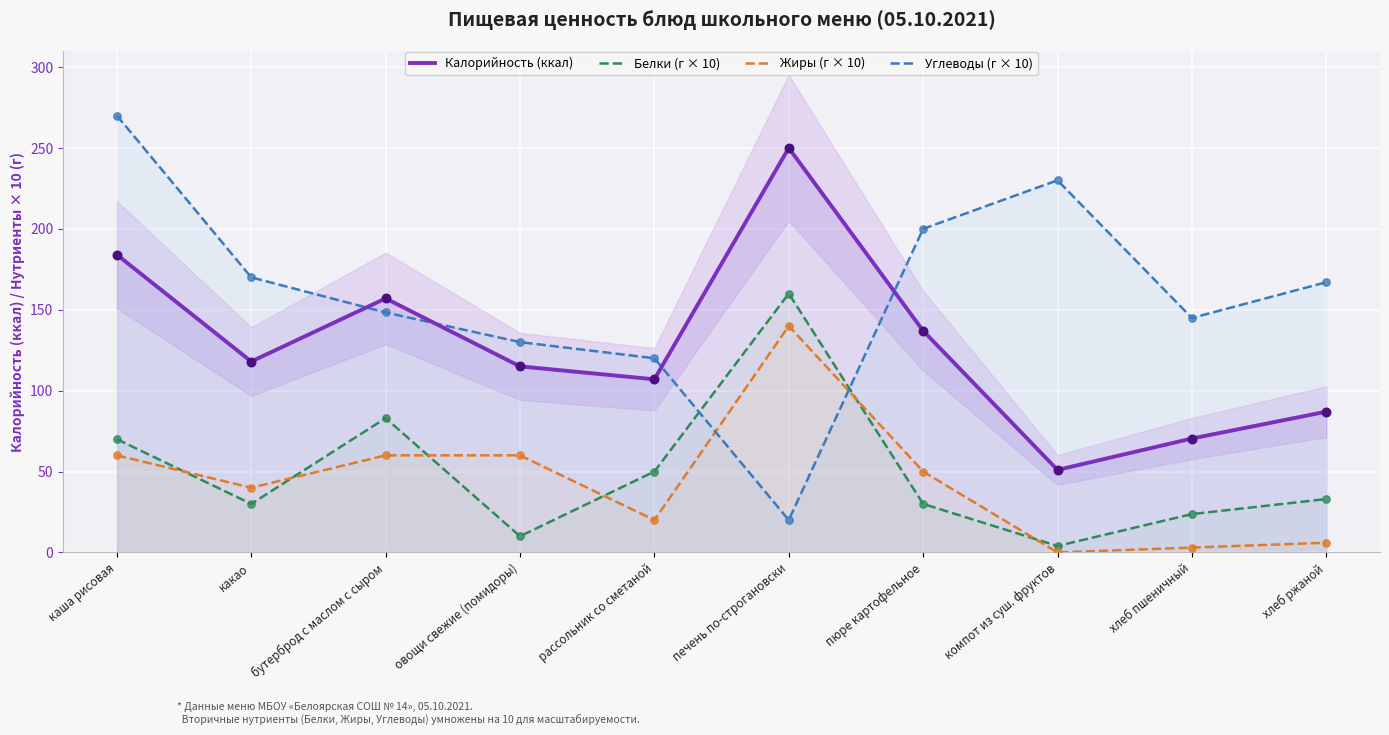

At how many categories does at least one series exceed 230?

2